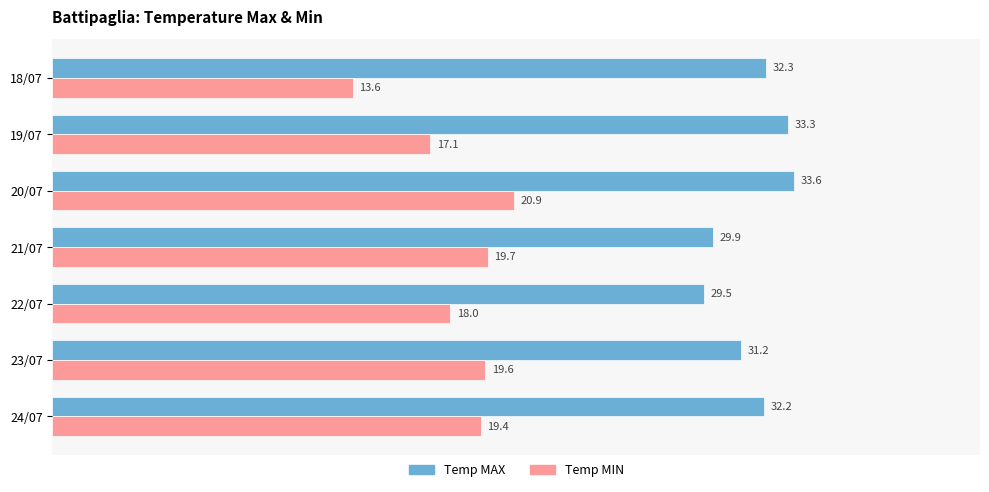

What are all the series names shown in the legend?

Temp MAX, Temp MIN